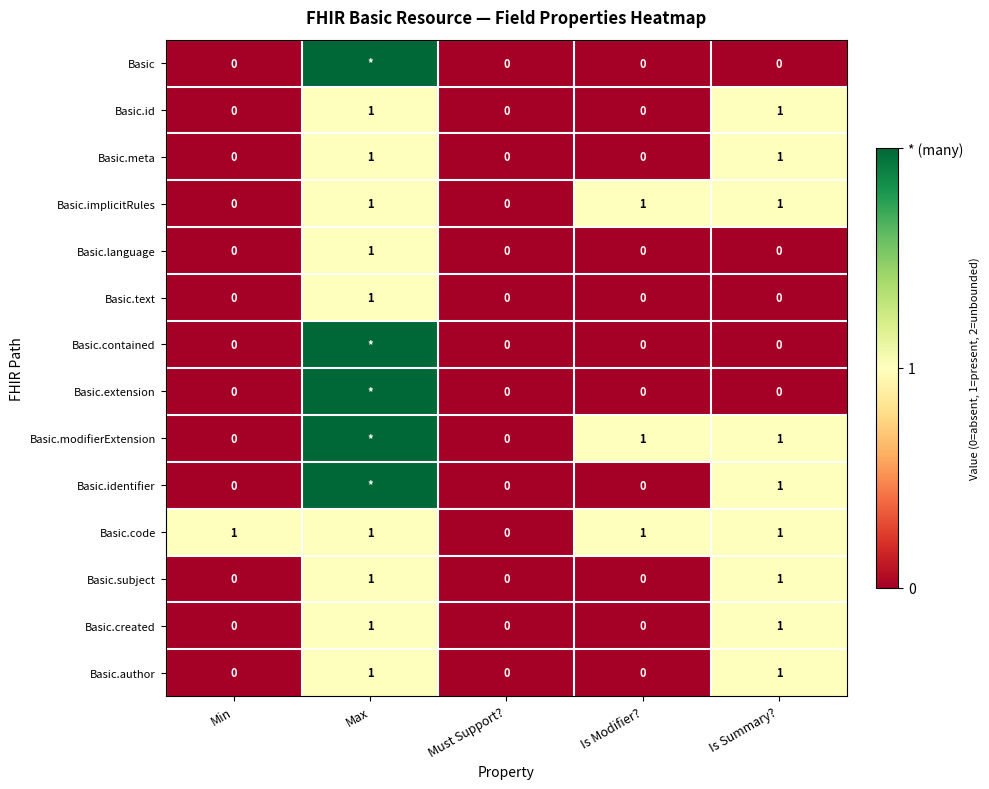

Count the Basic.language values in the range 0 to 1.

5